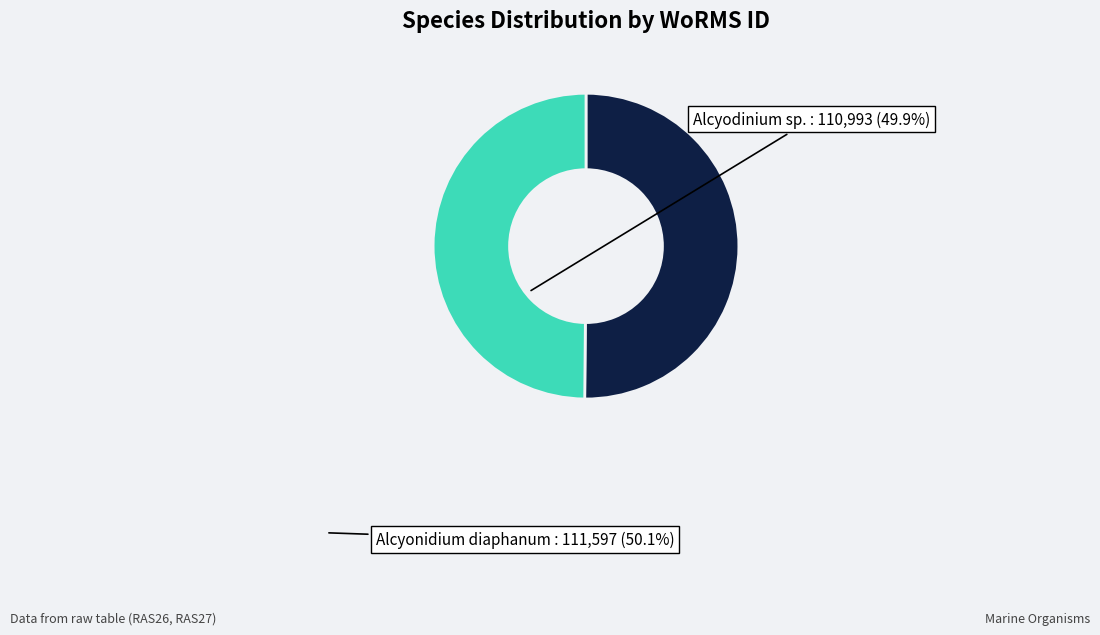

Combined, do Alcyodinium sp. and Alcyonidium diaphanum account for over 50%?

Yes